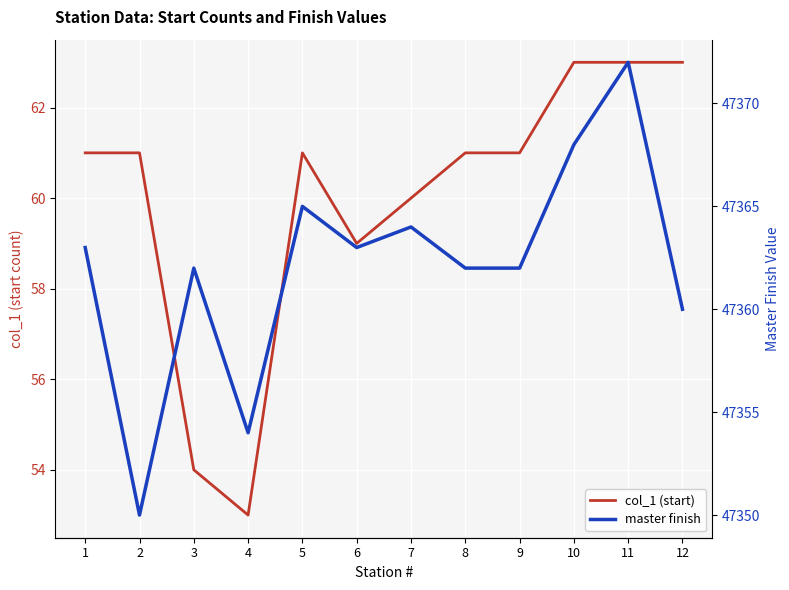

How many values in the master finish series exceed 47363?

4